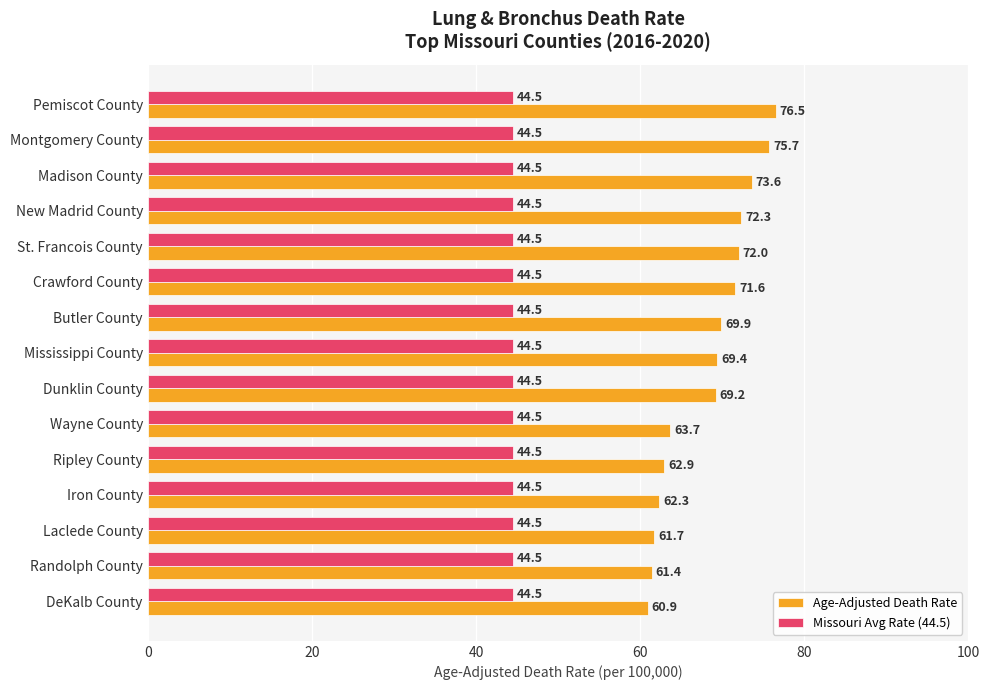

What is the smallest value displayed?

44.5